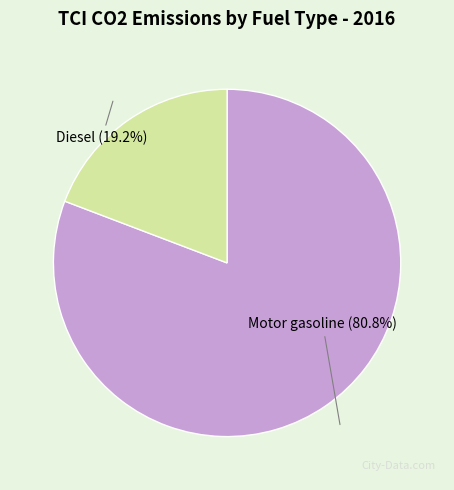

Which has a higher value, Diesel or Motor gasoline?

Motor gasoline